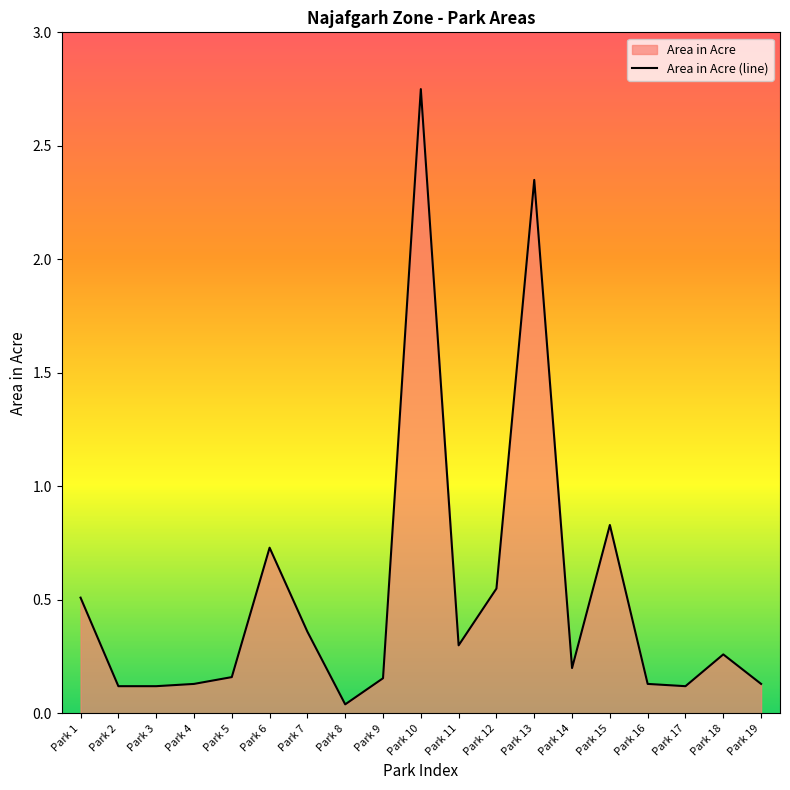

Reading left to right, what are all the values shown in this chart?

0.5	0.1	0.1	0.1	0.2	0.7	0.4	0.0	0.2	2.8	0.3	0.6	2.4	0.2	0.8	0.1	0.1	0.3	0.1